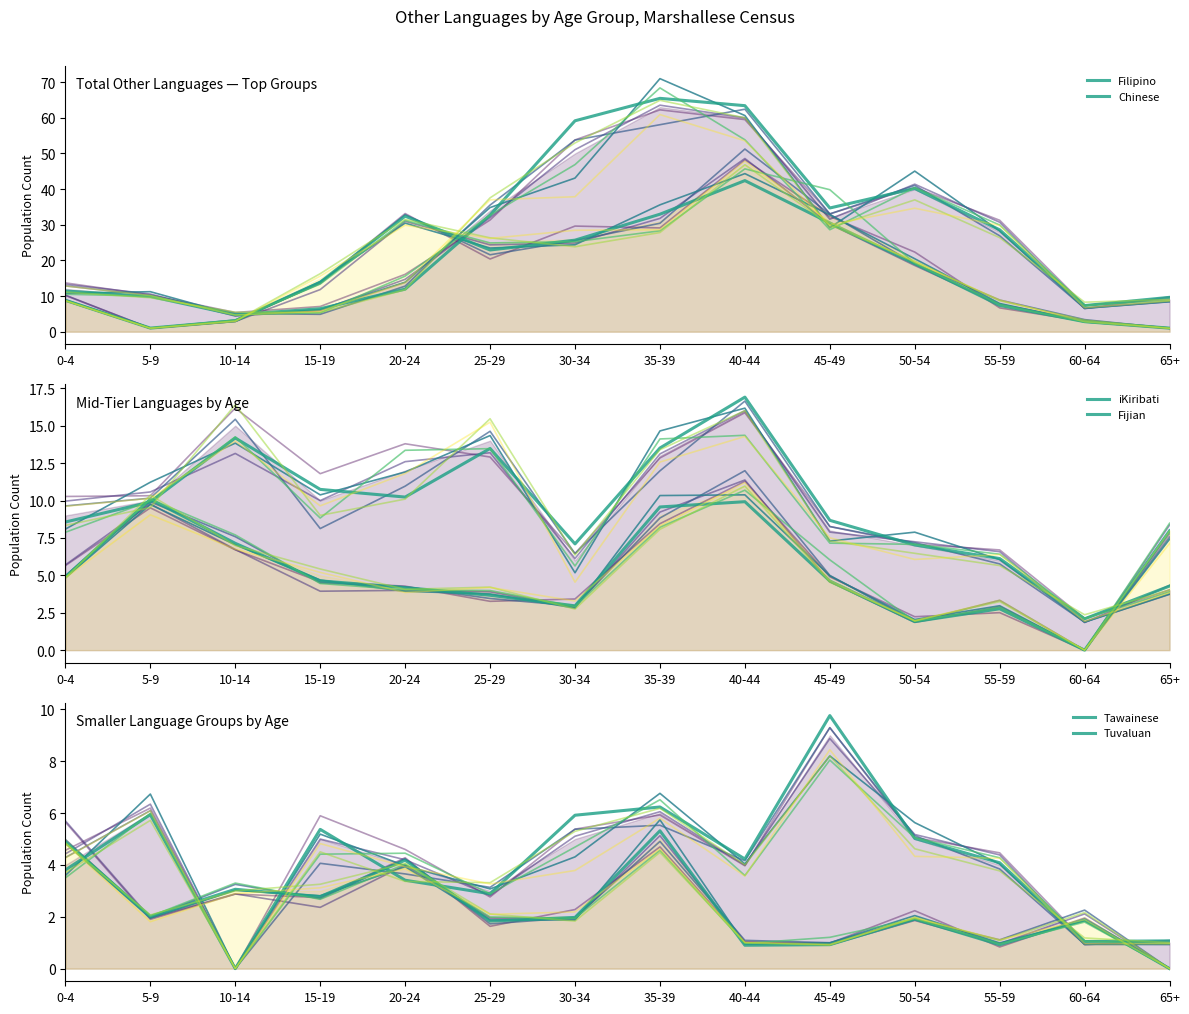

What is the sum of the Tuvaluan values at 35-39 and 60-64?

7.2